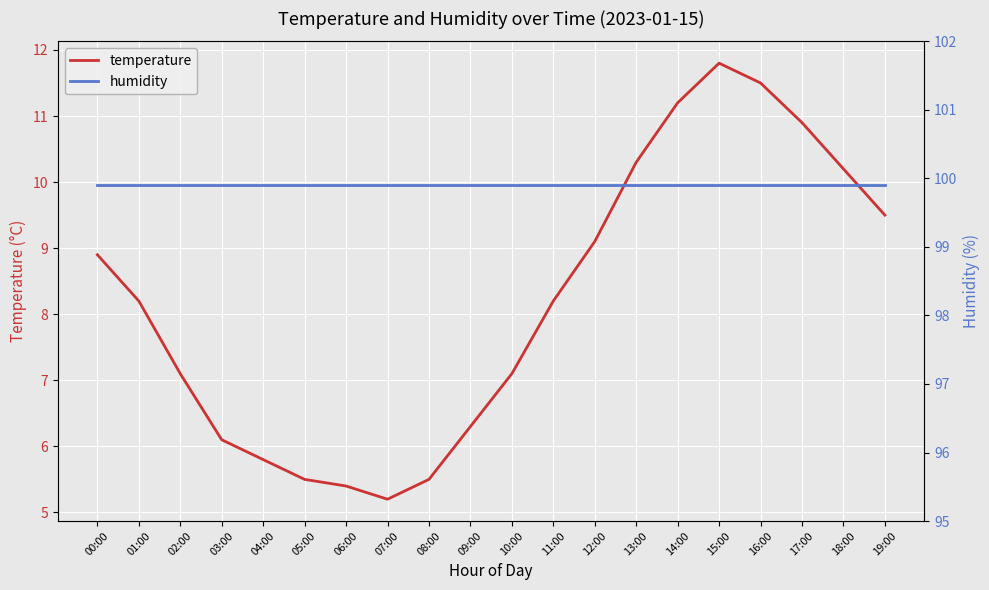

True or false: humidity has a value of 36.3 at 16:00.

False